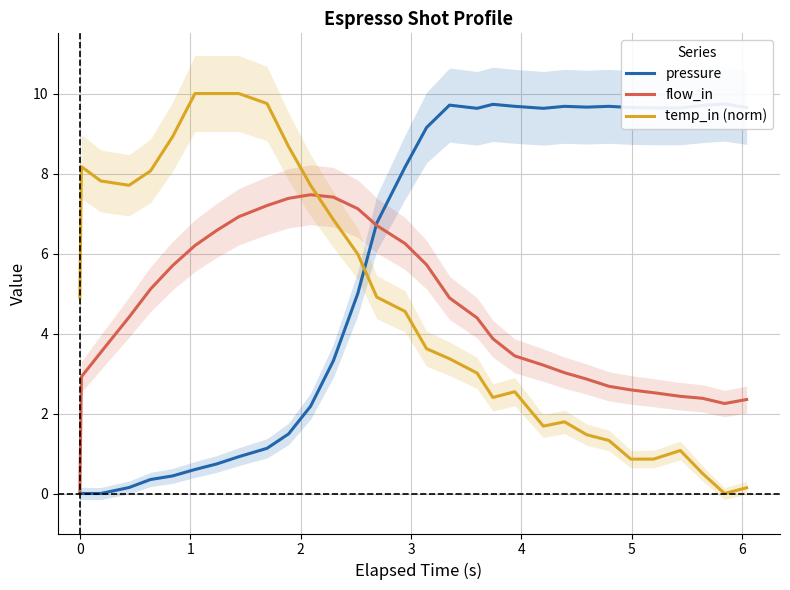

What is the highest value of the flow_in series?

7.5